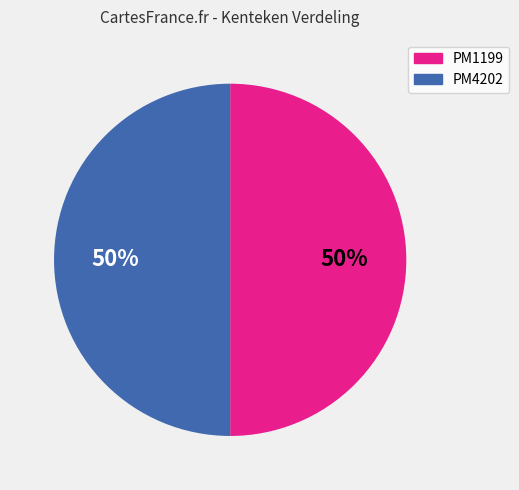

What percentage is the PM1199 slice, to the nearest percent?

50%